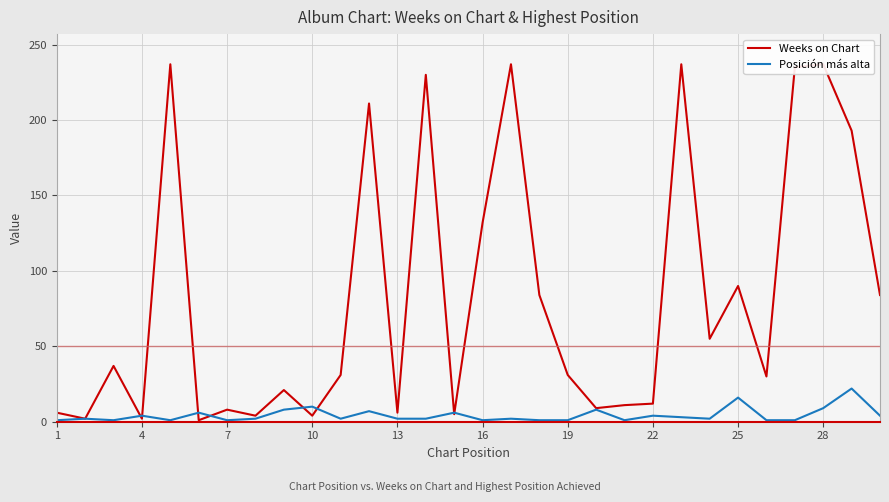

How many data points in Weeks on Chart are less than 31?

14